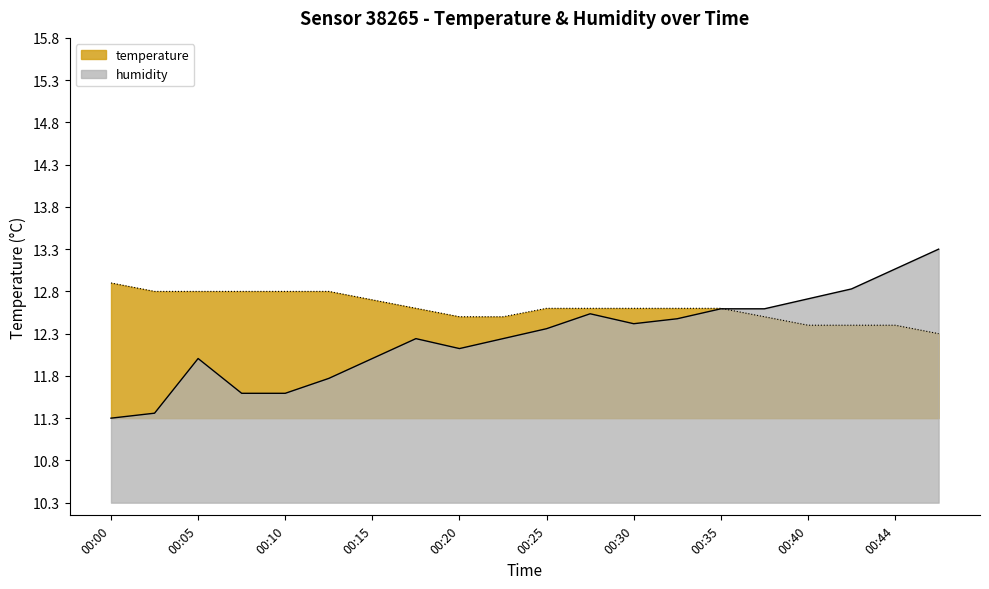

Reading left to right, transcribe all the data shown in this chart.

temperature: 00:00=12.9	00:03=12.8	00:05=12.8	00:08=12.8	00:10=12.8	00:13=12.8	00:15=12.7	00:17=12.6	00:20=12.5	00:22=12.5	00:25=12.6	00:27=12.6	00:30=12.6	00:32=12.6	00:35=12.6	00:37=12.5	00:40=12.4	00:42=12.4	00:44=12.4	00:47=12.3
humidity: 00:00=11.3	00:03=11.4	00:05=12.0	00:08=11.6	00:10=11.6	00:13=11.8	00:15=12.0	00:17=12.2	00:20=12.1	00:22=12.2	00:25=12.4	00:27=12.5	00:30=12.4	00:32=12.5	00:35=12.6	00:37=12.6	00:40=12.7	00:42=12.8	00:44=13.1	00:47=13.3